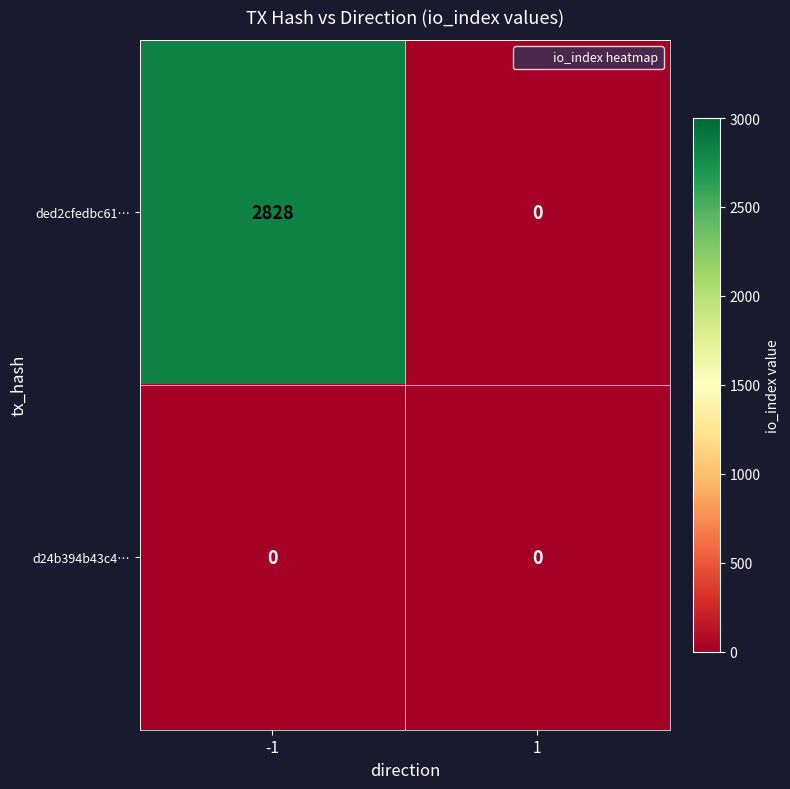

Reading left to right, list all the values displayed in this chart.

ded2cfedbc61…: 2828	0
d24b394b43c4…: 0	0